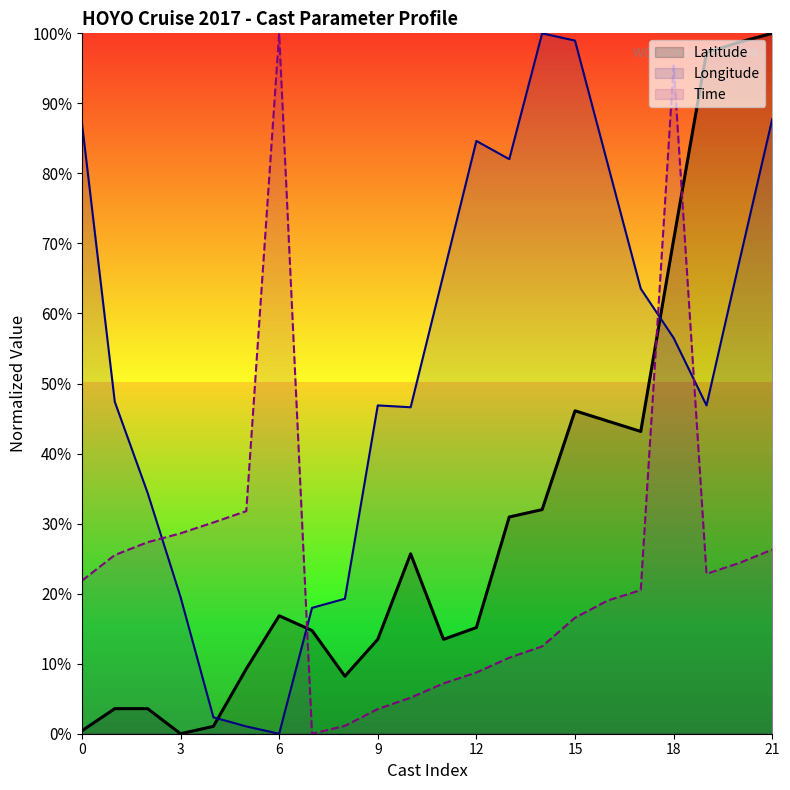

How many lines are shown in the chart?

3